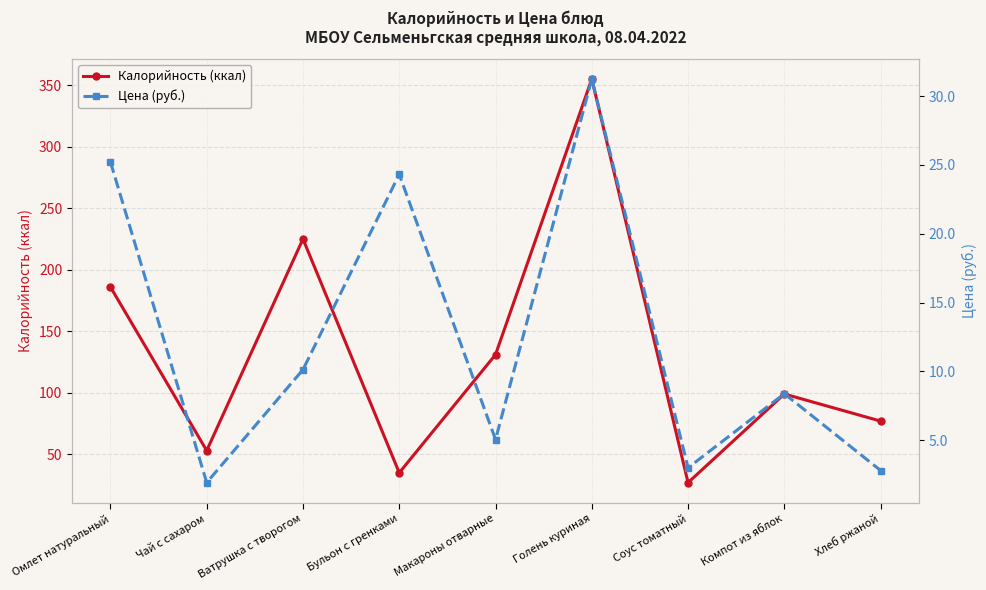

Between Соус томатный and Чай с сахаром, which is larger?

Чай с сахаром